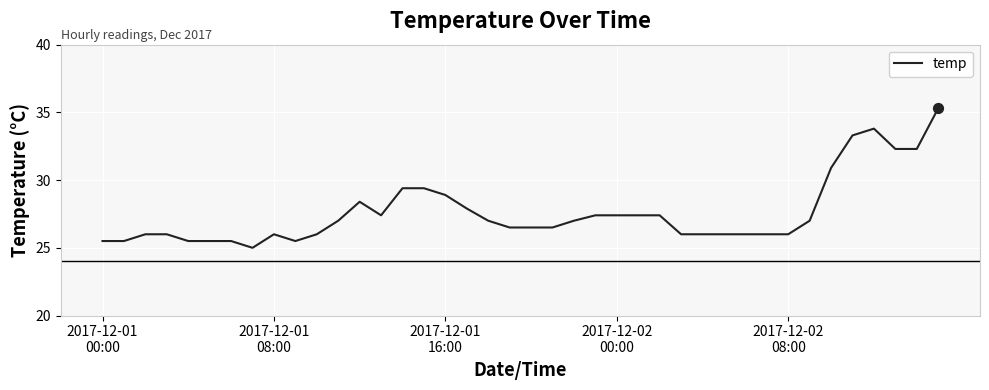

What is the greatest value displayed?

35.3